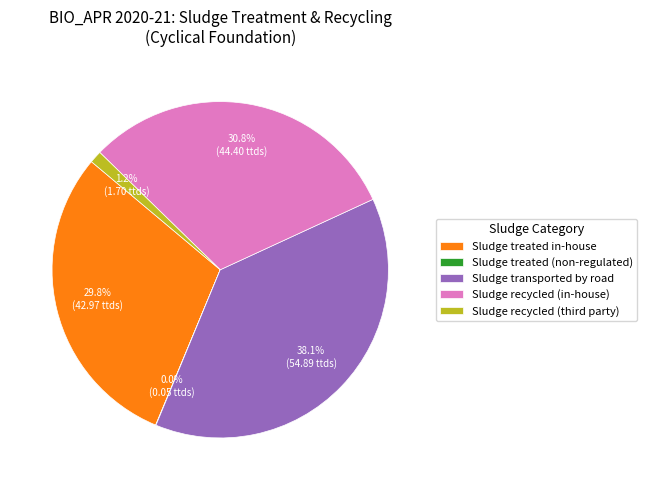

Which category has the biggest portion of the pie?

Sludge transported by road